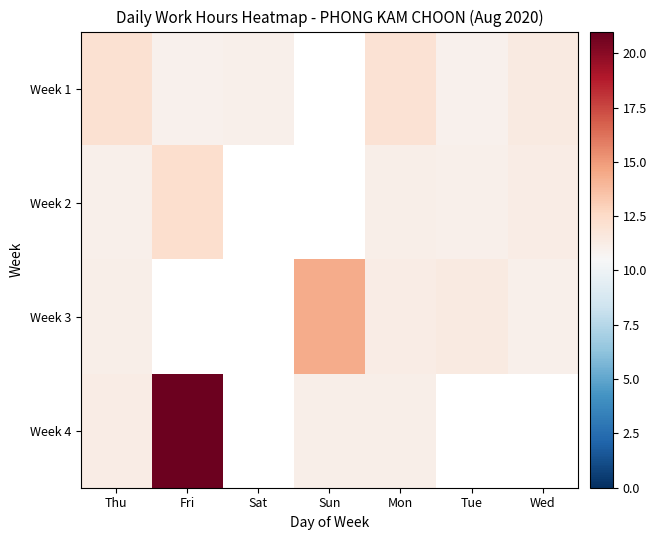

What is the difference between the Week 4 values at Mon and Fri?

9.6